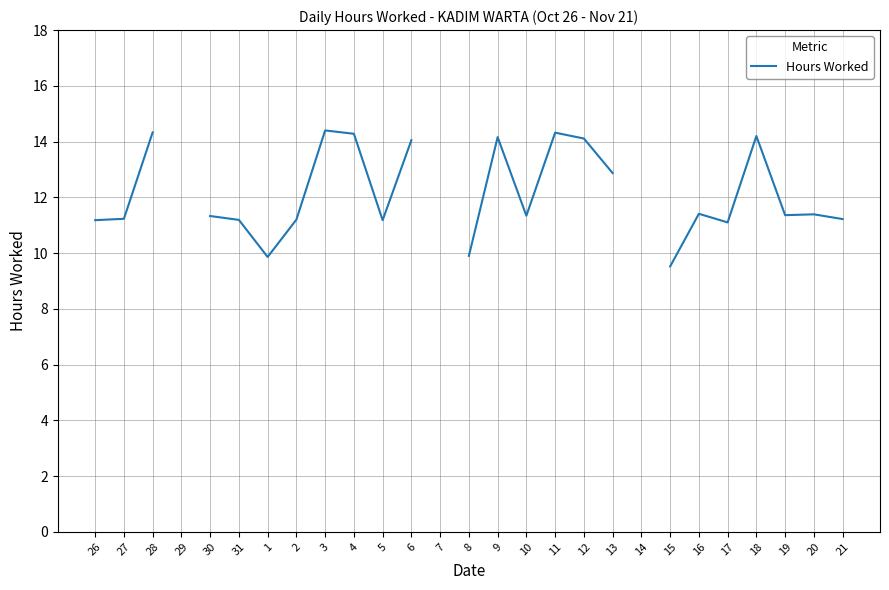

Does the chart display data point markers on the line(s)?

No